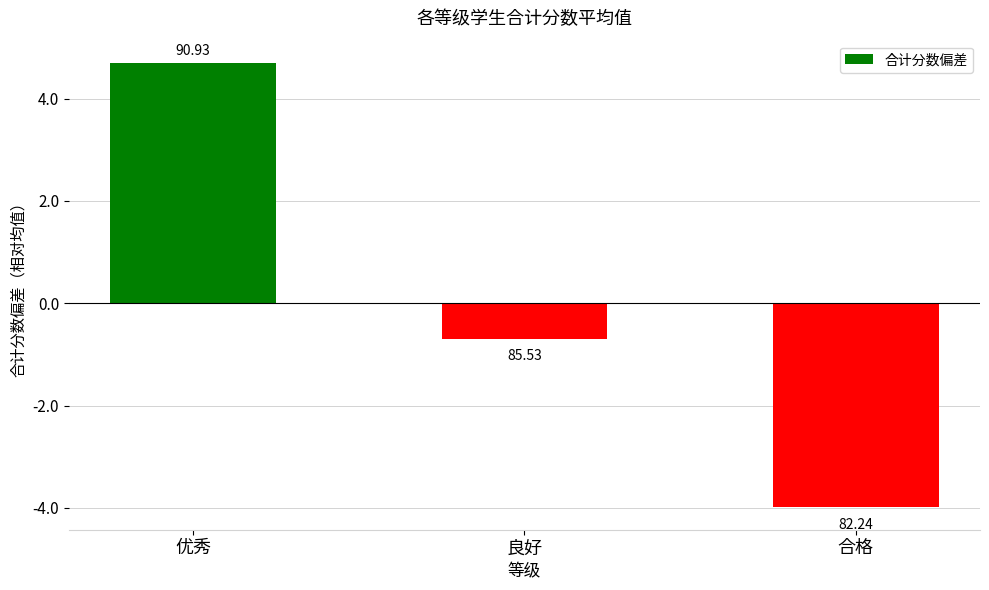

Reading left to right, list all the values displayed in this chart.

4.7	-0.7	-4.0